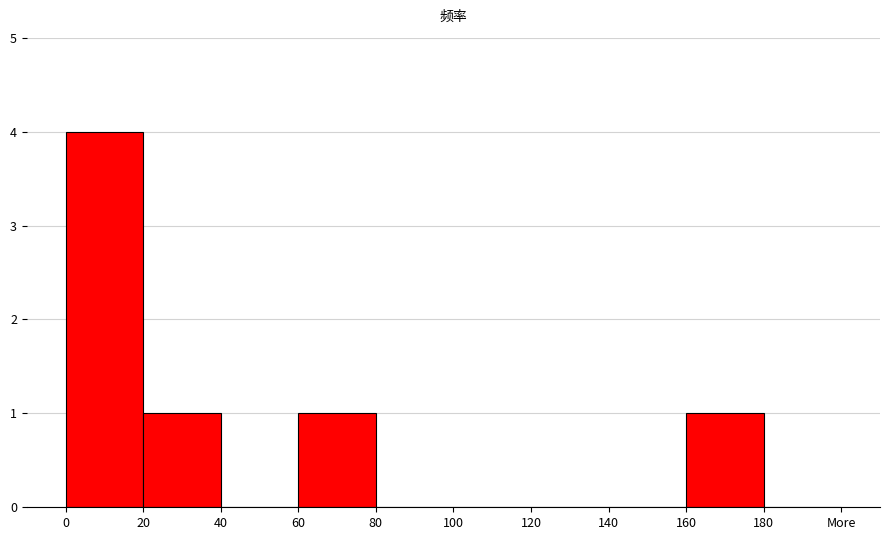

Reading left to right, extract all data points from this chart.

0=4	20=1	40=0	60=1	80=0	100=0	120=0	140=0	160=1	180=0